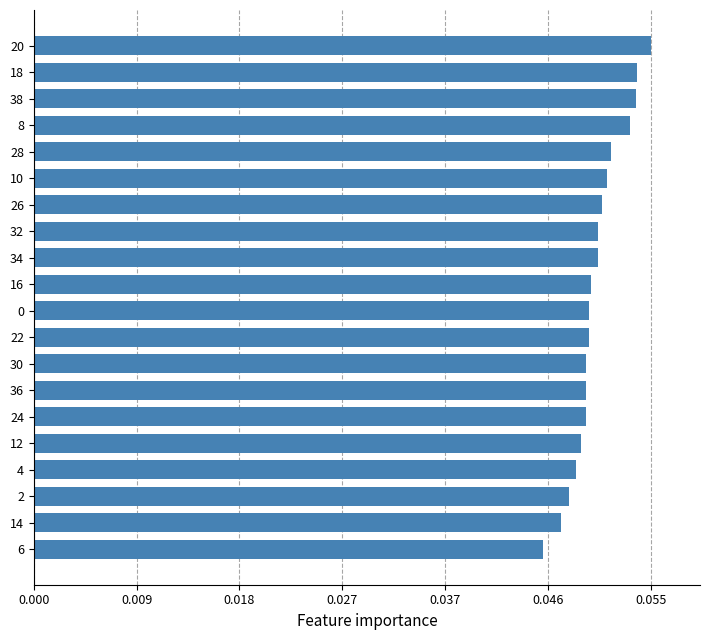

The chart shows a value of 0.1 at 12. True or false?

False